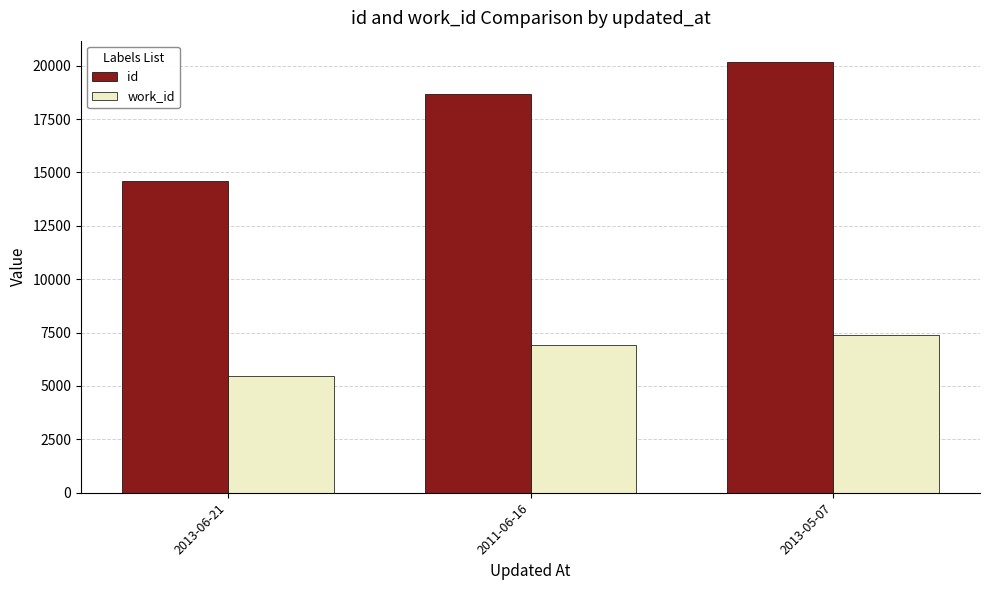

The work_id series shows 5452 at 2013-06-21. True or false?

True